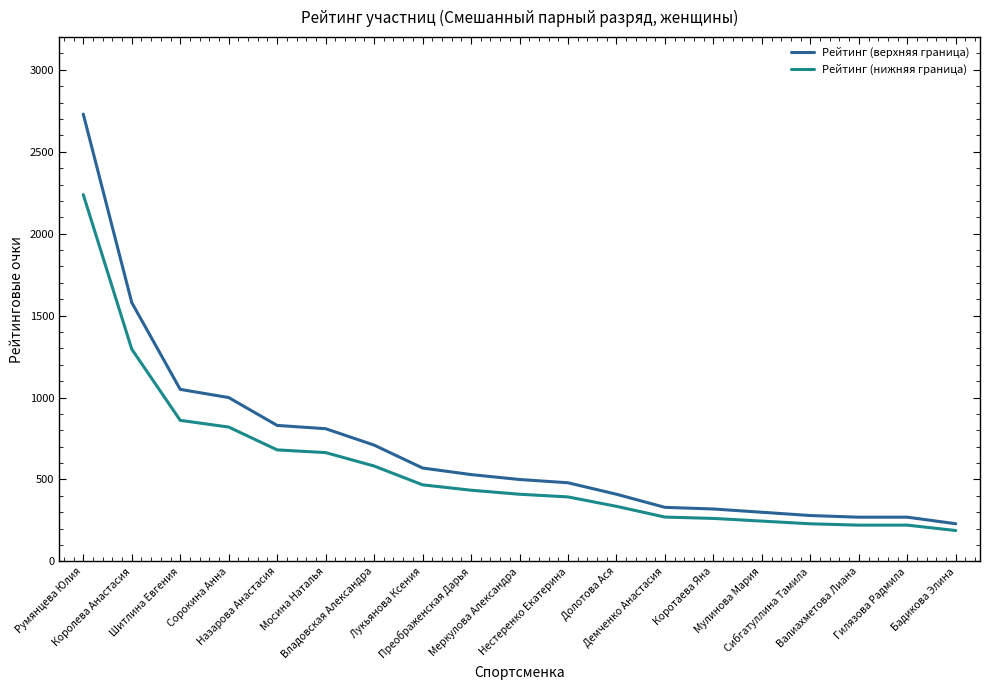

How many categories are shown in the chart?

19